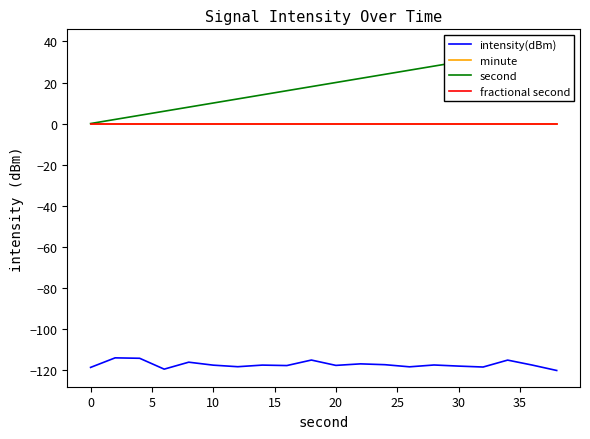

What is the minimum value for intensity(dBm)?

-120.4